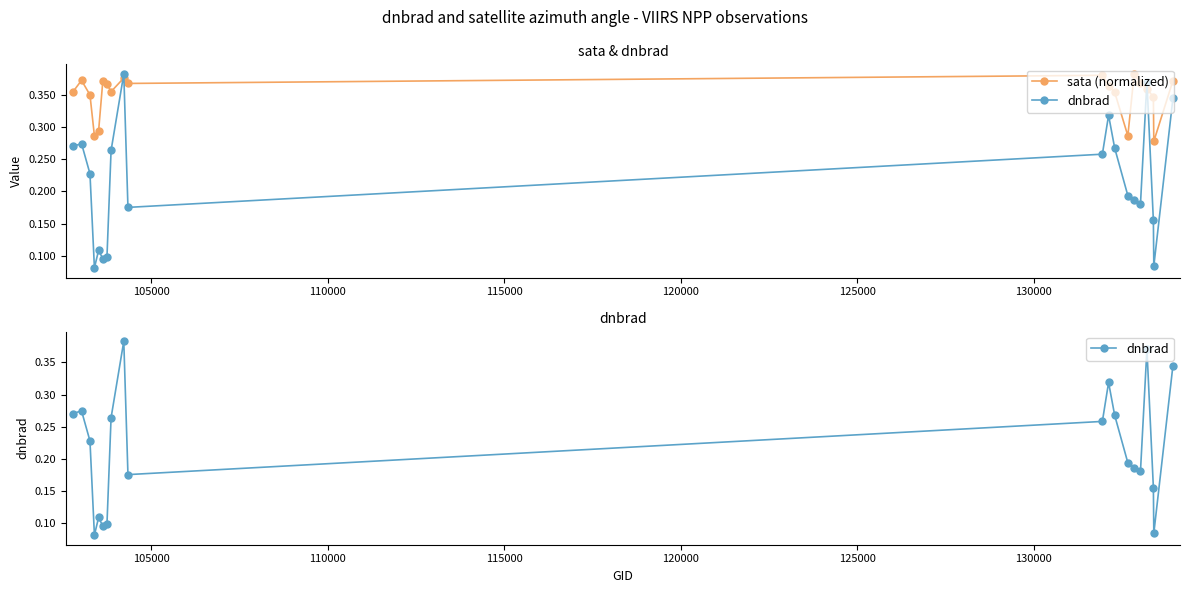

At 130000, list the series in order from smallest to largest.

dnbrad, sata (normalized)